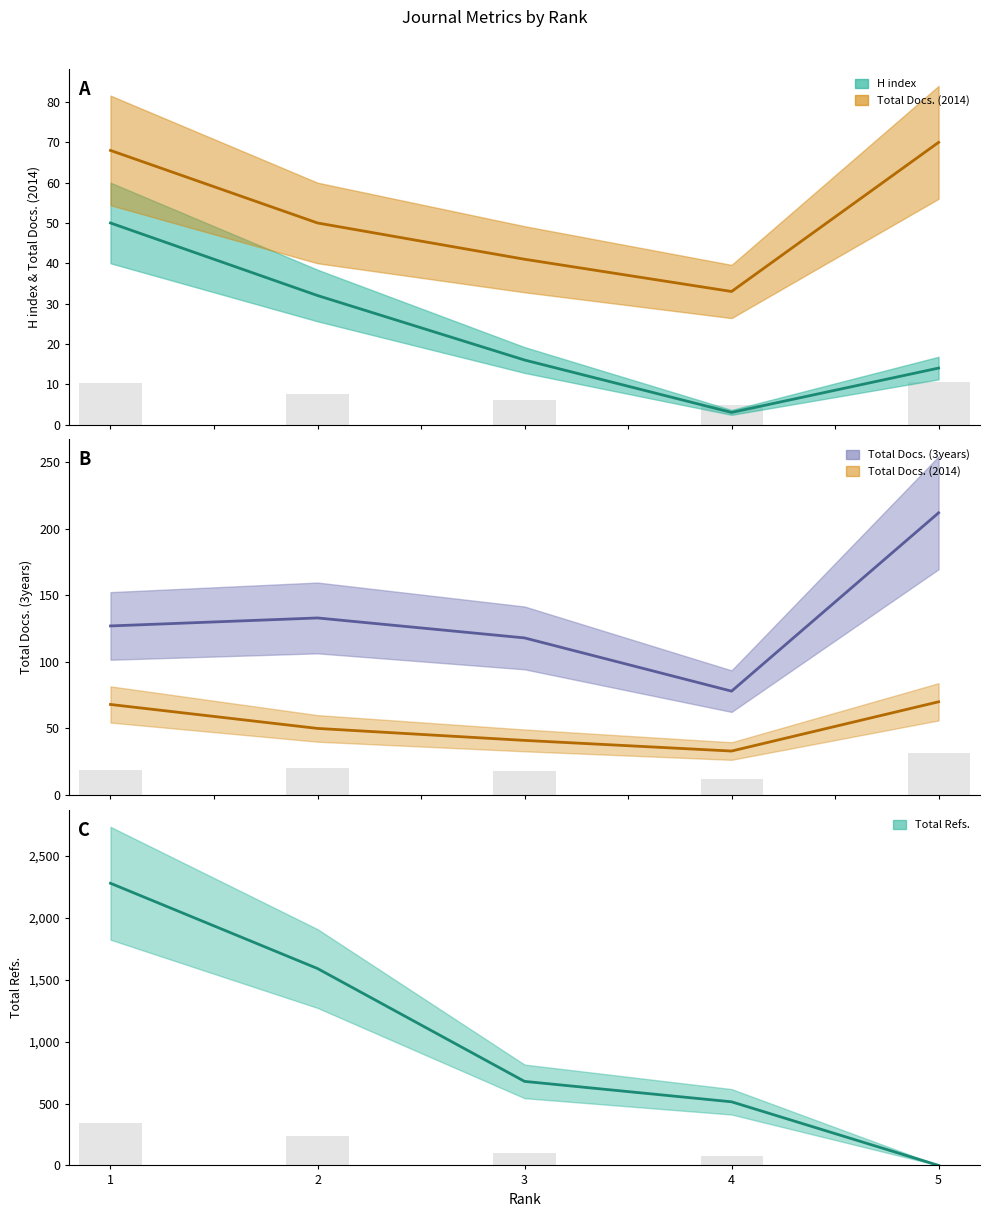

The Total Refs. series shows 514 at 4. True or false?

True